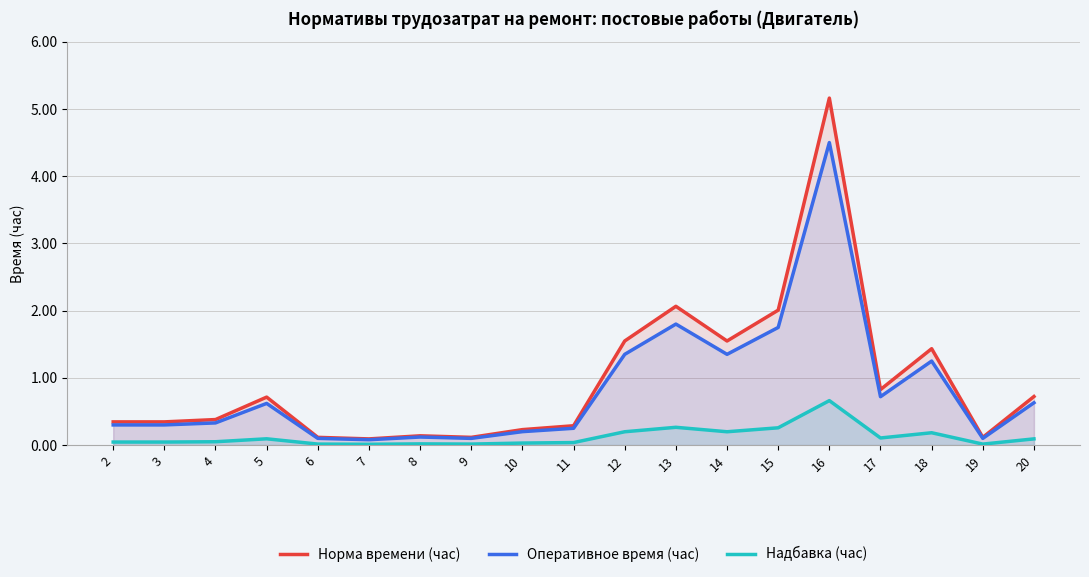

True or false: Норма времени (час) and Оперативное время (час) intersect in this chart.

False